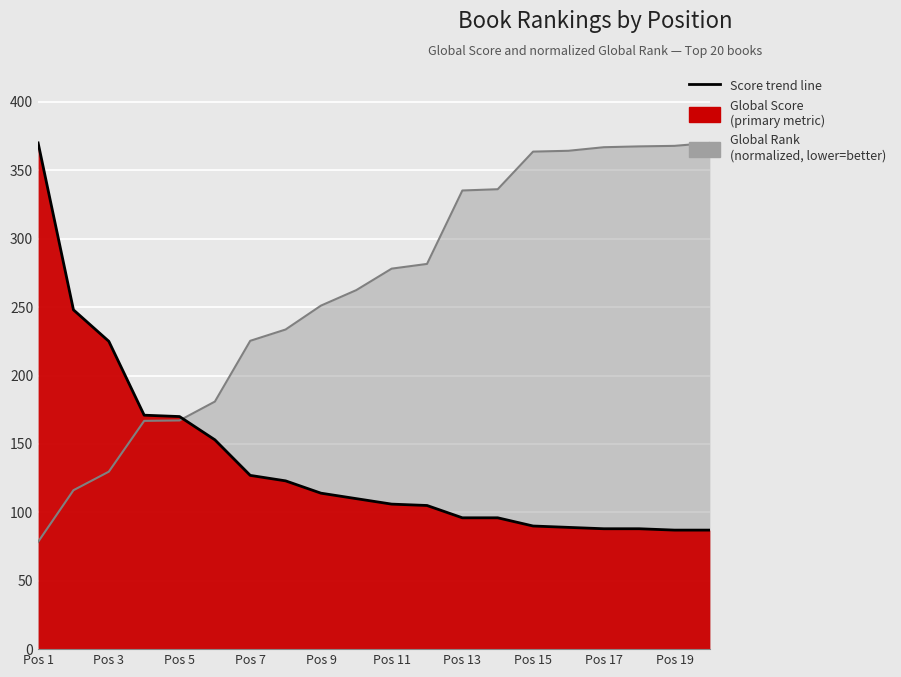

How many values are below 110?

10